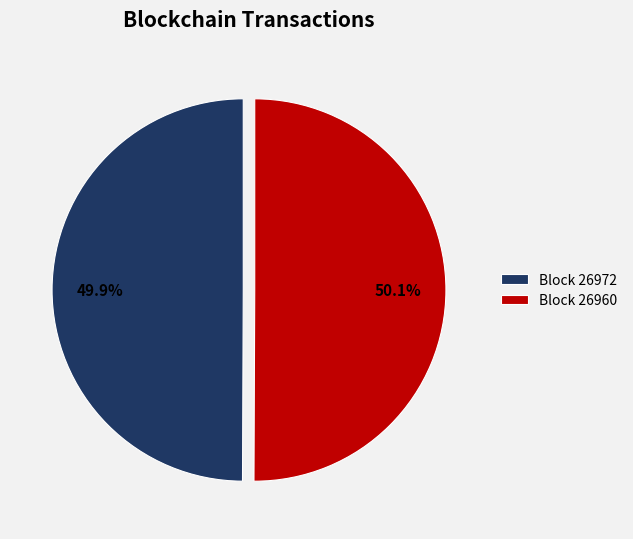

What is the ratio of the value at Block 26960 to the value at Block 26972?

1.0